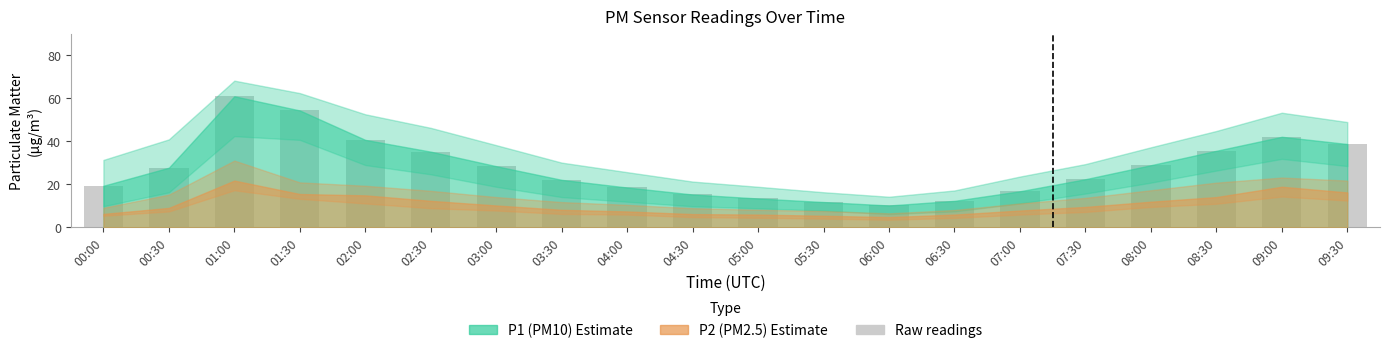

What is the maximum value shown in the chart?

60.9